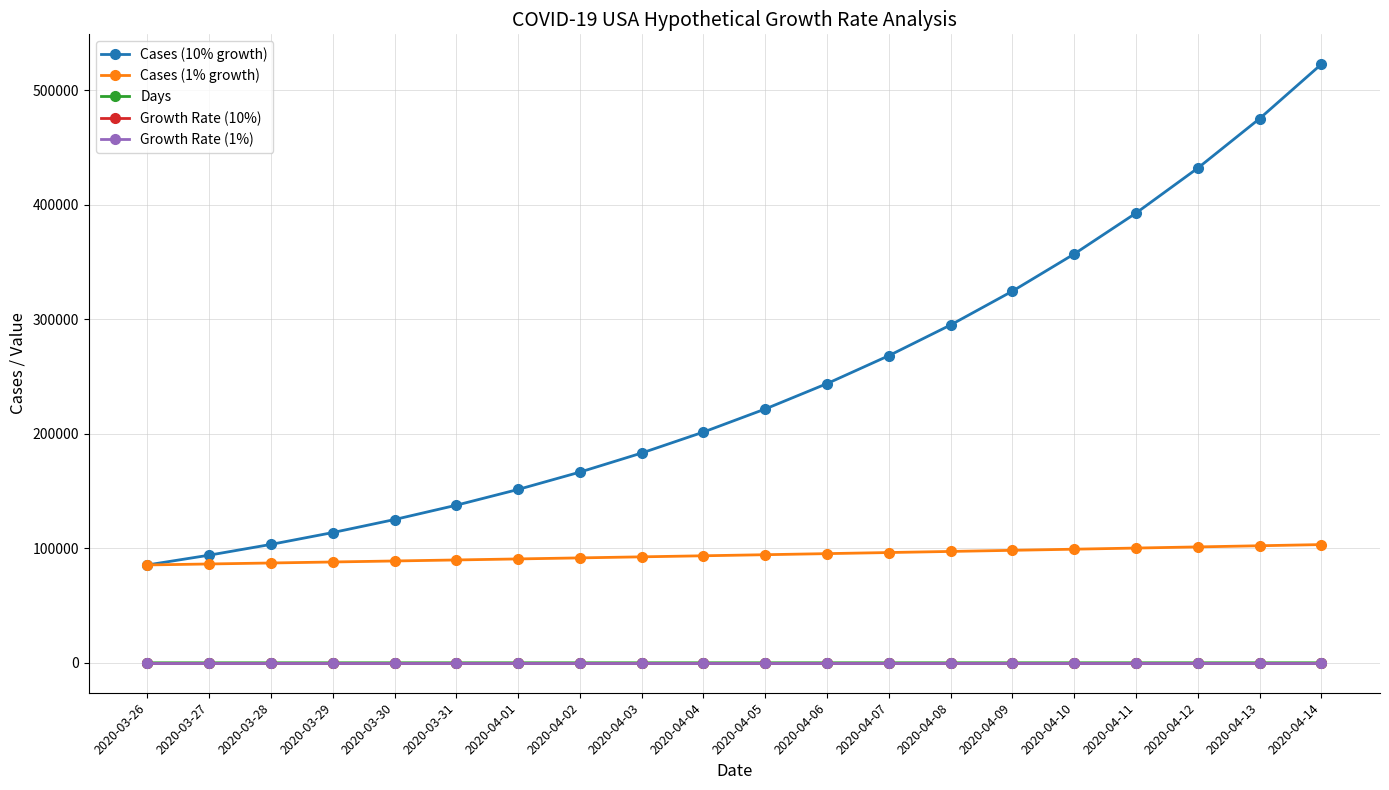

True or false: Cases (10% growth) and Growth Rate (1%) cross at least once.

False